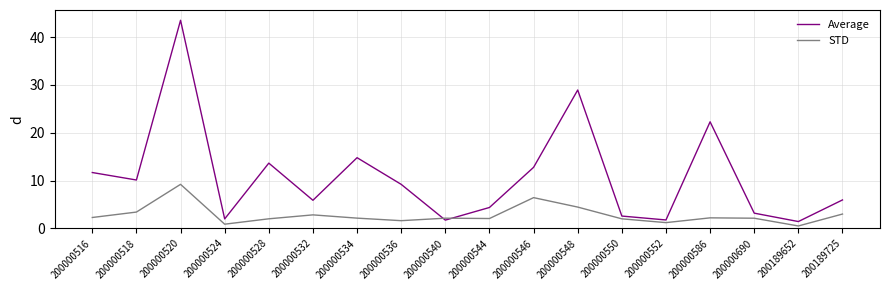

After their last crossing, which series has the higher values: STD or Average?

Average